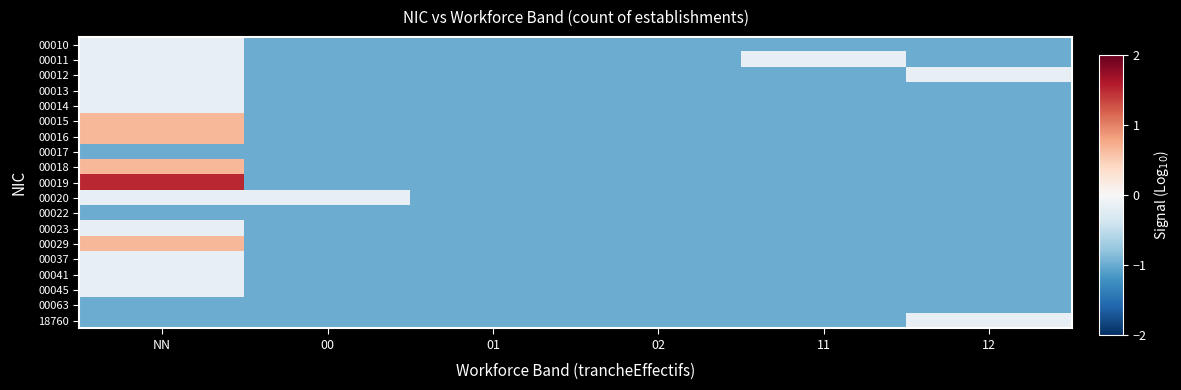

Reading left to right, list all the values displayed in this chart.

00010: NN=-0.2	00=-1.0	01=-1.0	02=-1.0	11=-1.0	12=-1.0
00011: NN=-0.2	00=-1.0	01=-1.0	02=-1.0	11=-0.2	12=-1.0
00012: NN=-0.2	00=-1.0	01=-1.0	02=-1.0	11=-1.0	12=-0.2
00013: NN=-0.2	00=-1.0	01=-1.0	02=-1.0	11=-1.0	12=-1.0
00014: NN=-0.2	00=-1.0	01=-1.0	02=-1.0	11=-1.0	12=-1.0
00015: NN=0.7	00=-1.0	01=-1.0	02=-1.0	11=-1.0	12=-1.0
00016: NN=0.7	00=-1.0	01=-1.0	02=-1.0	11=-1.0	12=-1.0
00017: NN=-1.0	00=-1.0	01=-1.0	02=-1.0	11=-1.0	12=-1.0
00018: NN=0.7	00=-1.0	01=-1.0	02=-1.0	11=-1.0	12=-1.0
00019: NN=1.5	00=-1.0	01=-1.0	02=-1.0	11=-1.0	12=-1.0
00020: NN=-0.2	00=-0.2	01=-1.0	02=-1.0	11=-1.0	12=-1.0
00022: NN=-1.0	00=-1.0	01=-1.0	02=-1.0	11=-1.0	12=-1.0
00023: NN=-0.2	00=-1.0	01=-1.0	02=-1.0	11=-1.0	12=-1.0
00029: NN=0.7	00=-1.0	01=-1.0	02=-1.0	11=-1.0	12=-1.0
00037: NN=-0.2	00=-1.0	01=-1.0	02=-1.0	11=-1.0	12=-1.0
00041: NN=-0.2	00=-1.0	01=-1.0	02=-1.0	11=-1.0	12=-1.0
00045: NN=-0.2	00=-1.0	01=-1.0	02=-1.0	11=-1.0	12=-1.0
00063: NN=-1.0	00=-1.0	01=-1.0	02=-1.0	11=-1.0	12=-1.0
18760: NN=-1.0	00=-1.0	01=-1.0	02=-1.0	11=-1.0	12=-0.2